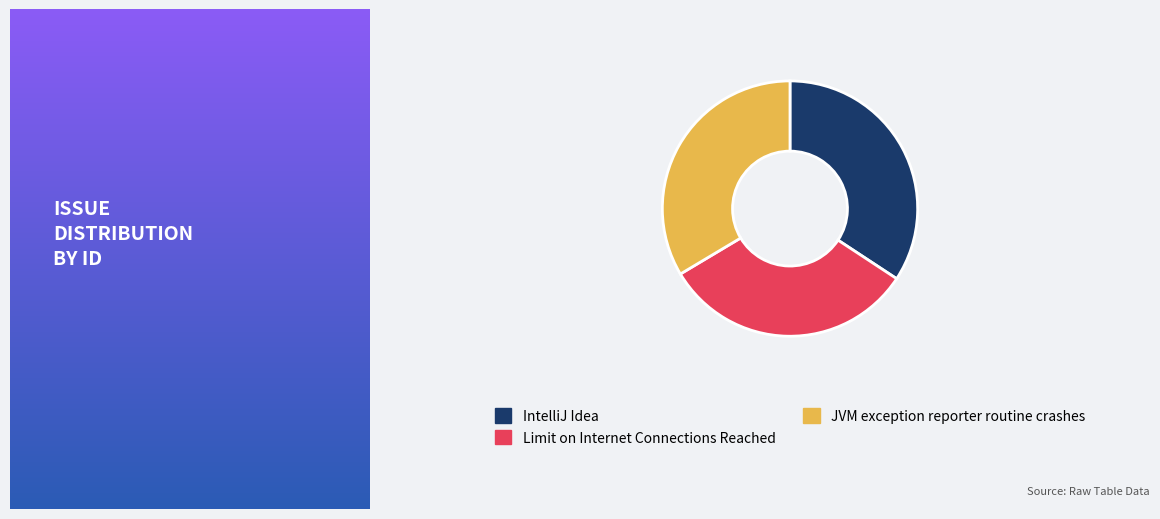

Is there a majority slice in this chart?

No